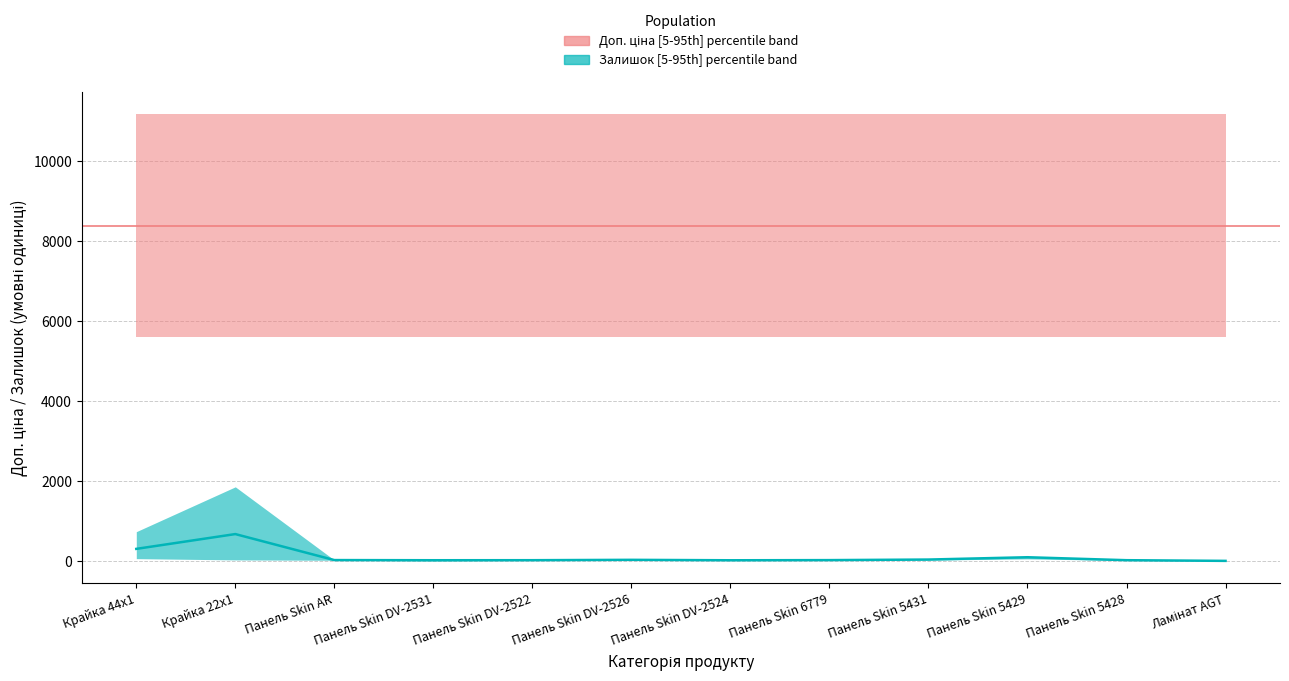

Is it true that the value at Панель Skin DV-2524 is 15?

True